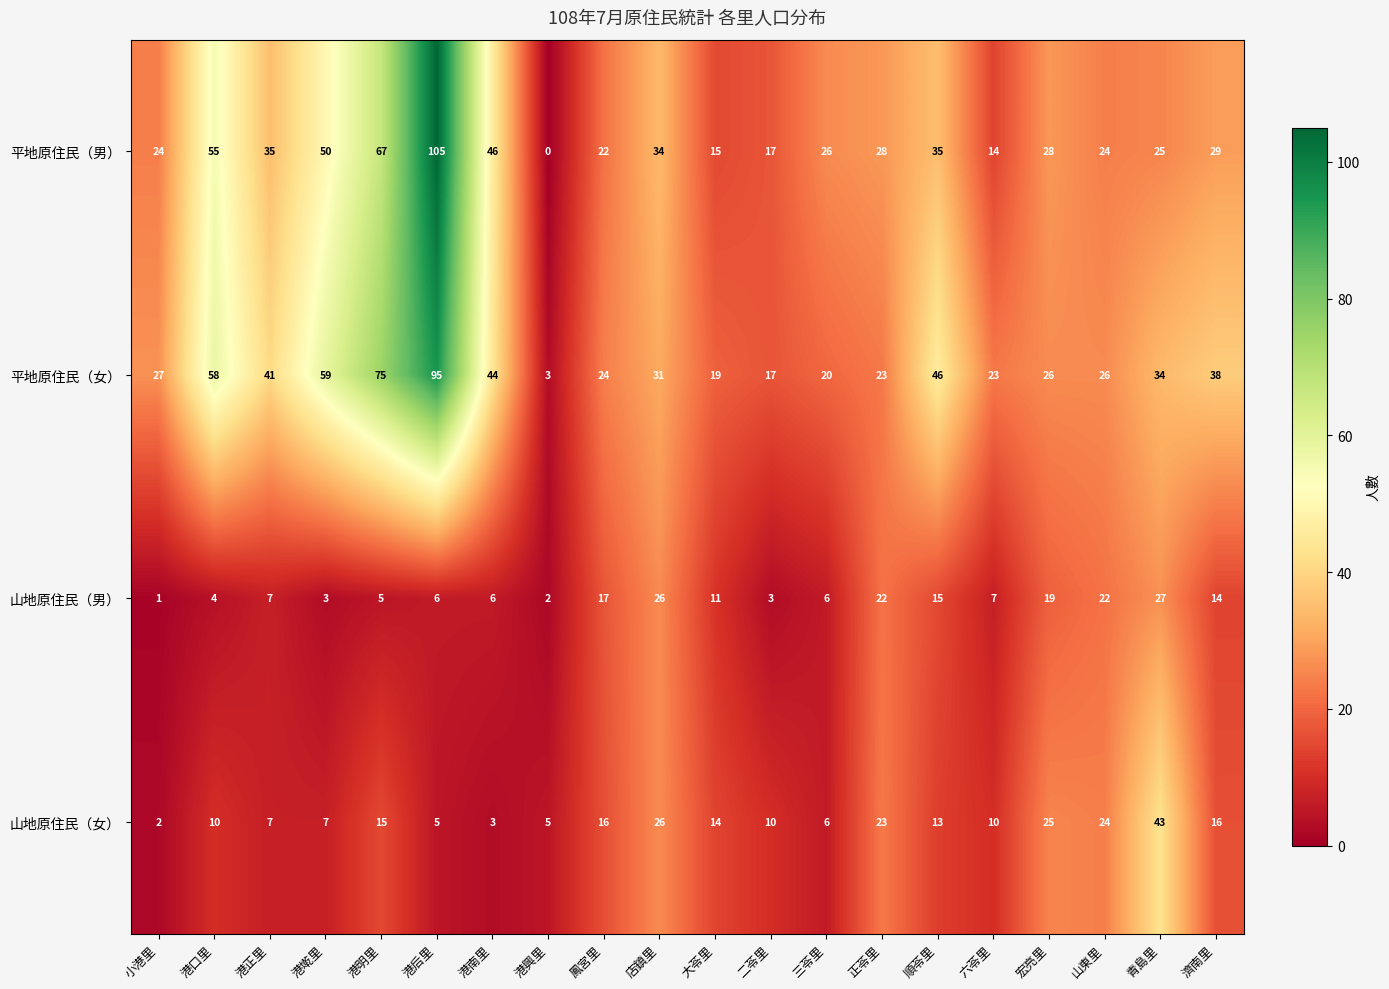

True or false: 山地原住民（女） has a value of 26 at 店鎮里.

True